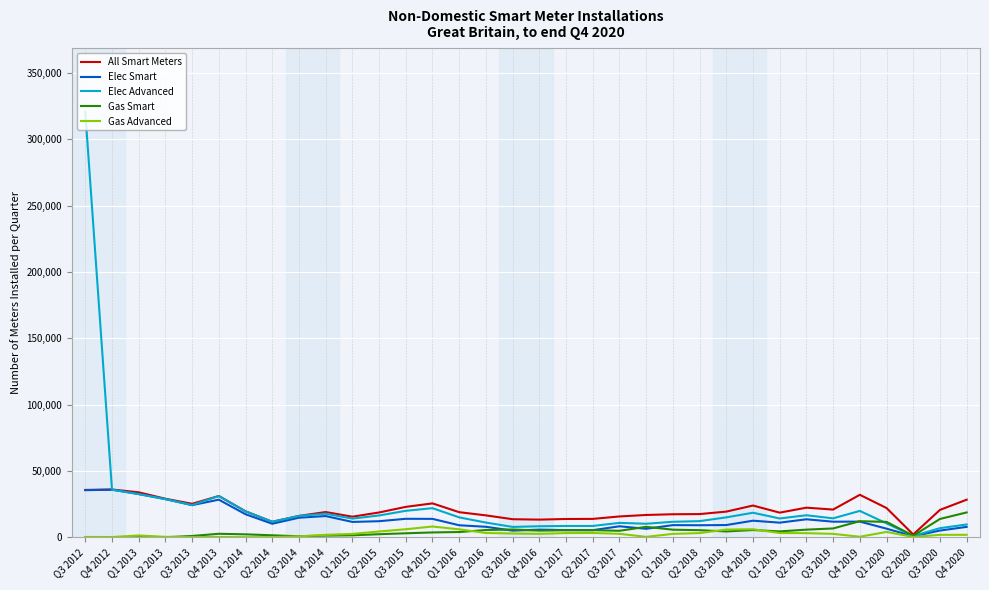

Is it true that Gas Smart equals 714 at Q3 2014?

True